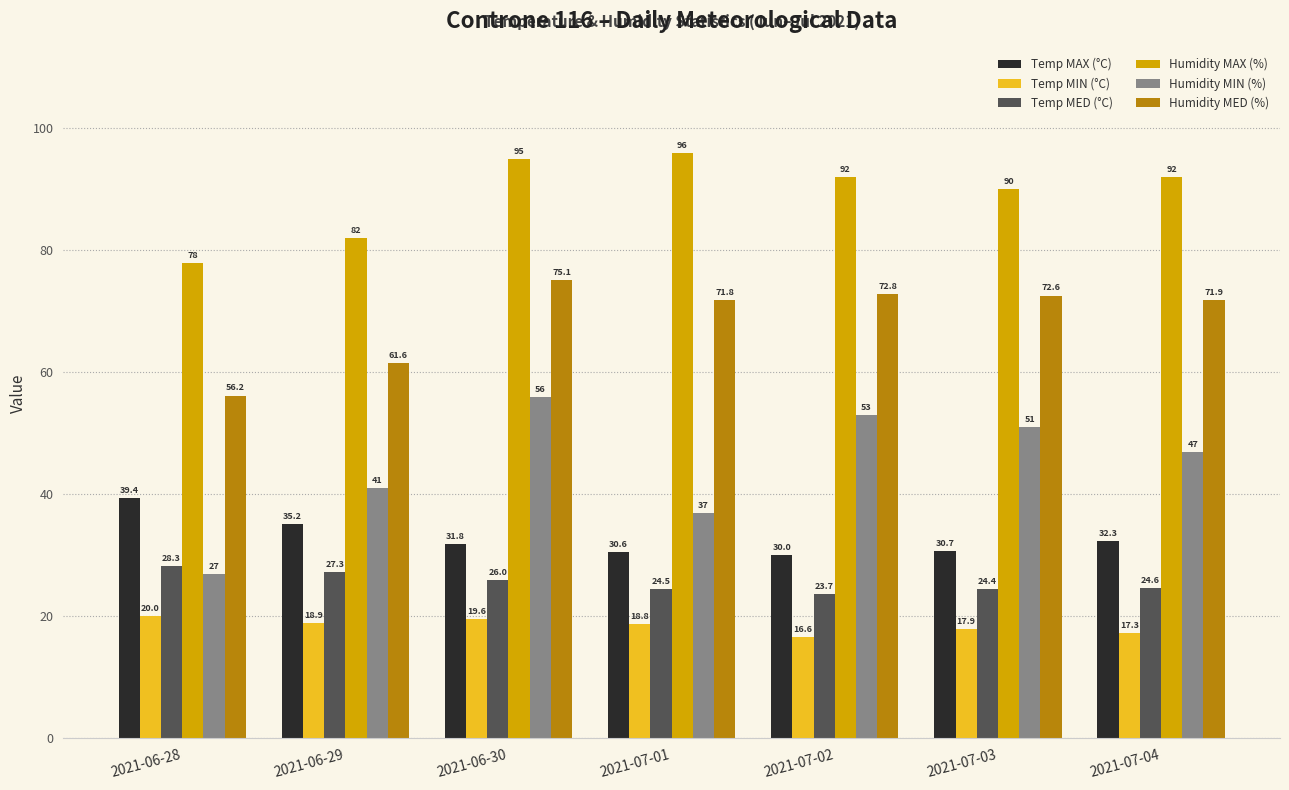

The Temp MIN (°C) series shows 33.3 at 2021-07-01. True or false?

False